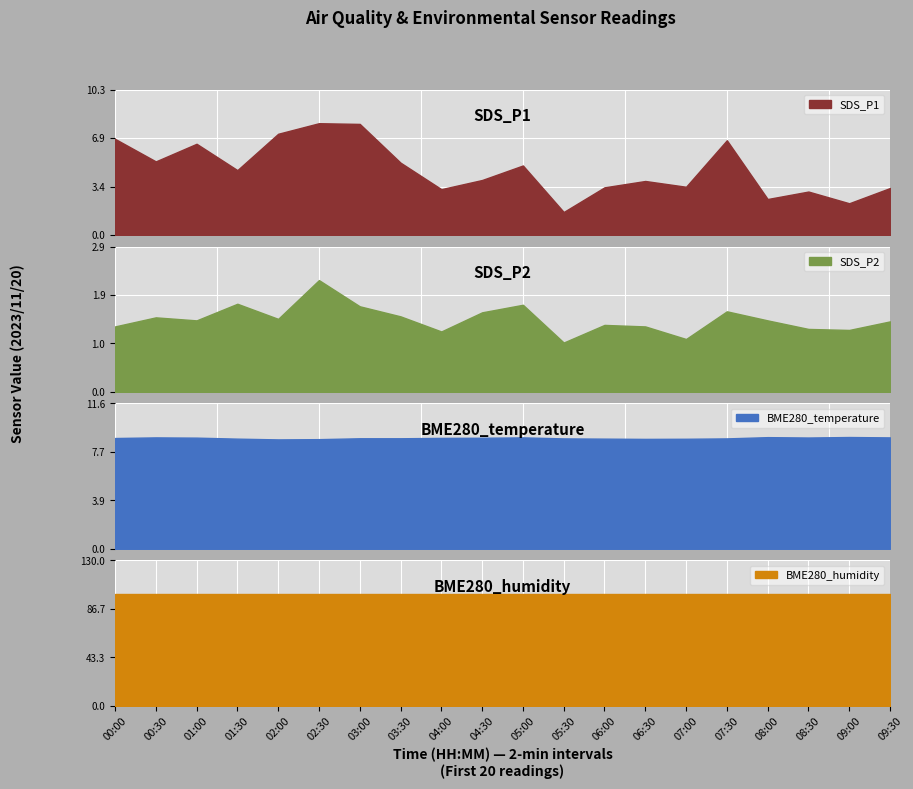

How many interior local peaks does the BME280_temperature series have?

4